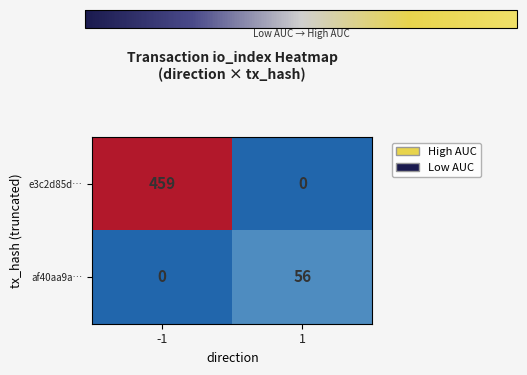

How many values in af40aa9a… are above zero?

1